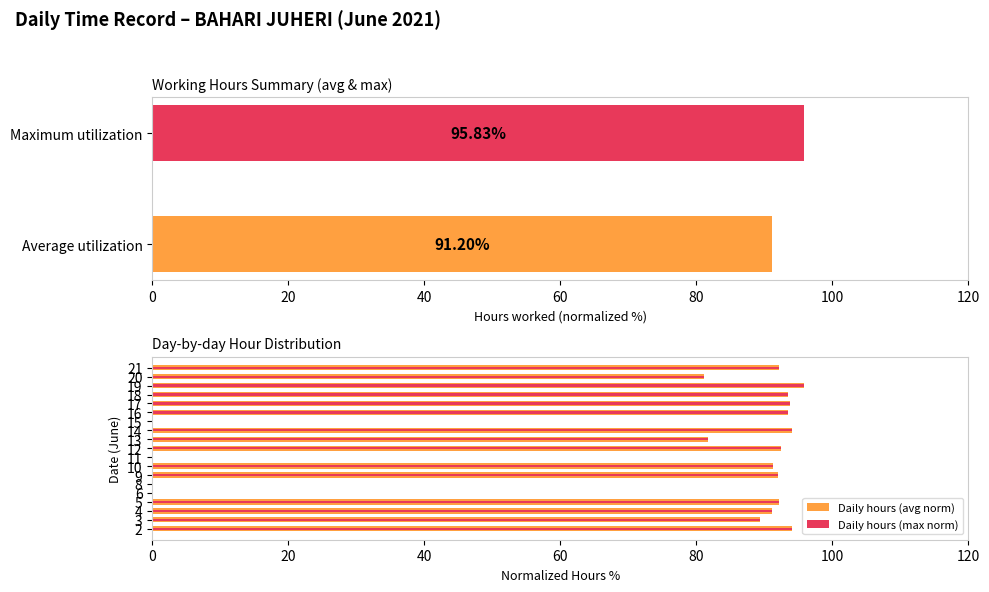

Reading left to right, extract all data points from this chart.

Daily hours (avg norm): 94.0	89.4	91.1	92.2	0.0	0.0	92.0	91.2	0.0	92.4	81.8	94.0	0.0	93.5	93.8	93.5	95.8	81.2	92.1
Daily hours (max norm): 94.0	89.4	91.1	92.2	0.0	0.0	92.0	91.2	0.0	92.4	81.8	94.0	0.0	93.5	93.8	93.5	95.8	81.2	92.1